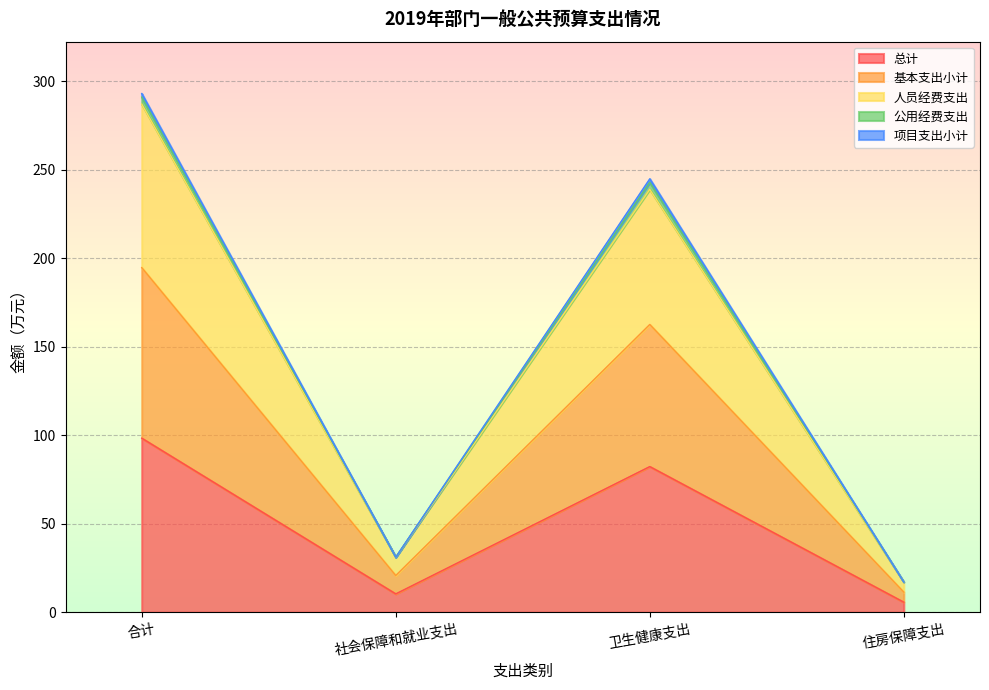

The 总计 series shows 10.4 at 社会保障和就业支出. True or false?

True